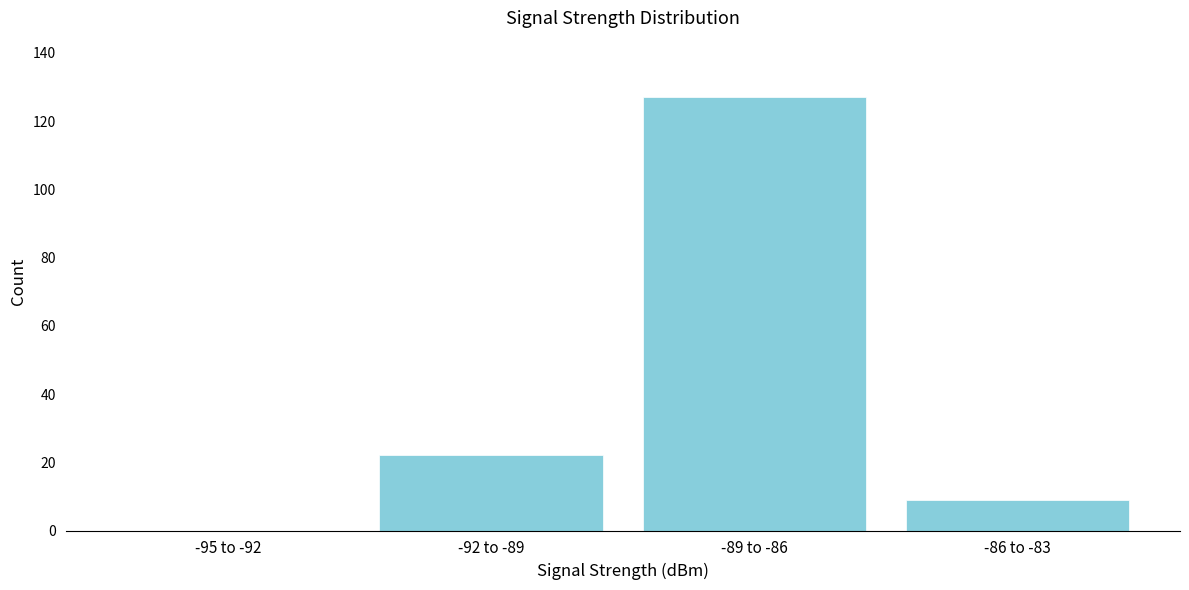

Reading left to right, extract all data points from this chart.

-95 to -92=0	-92 to -89=22	-89 to -86=127	-86 to -83=9